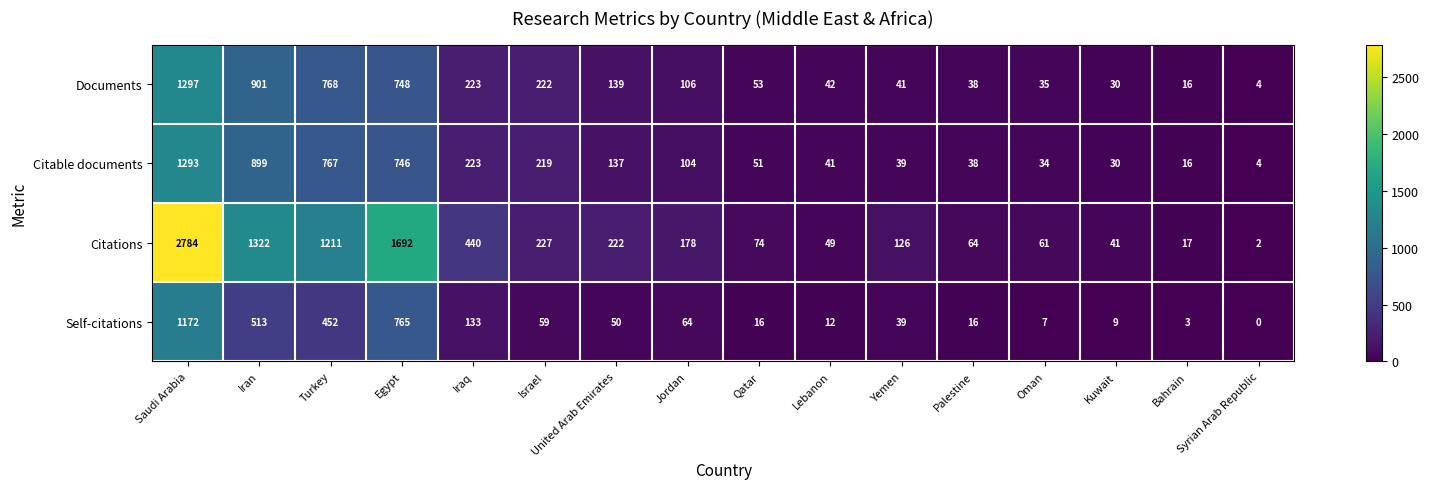

How many data points in Documents are less than 106?

8